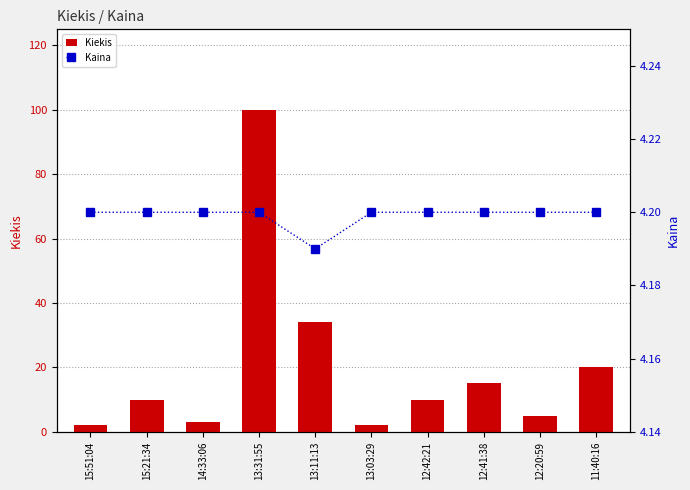

Reading left to right, list all the values displayed in this chart.

Kiekis: 15:51:04=2.0	15:21:34=10.0	14:33:06=3.0	13:31:55=100.0	13:11:13=34.0	13:03:29=2.0	12:42:21=10.0	12:41:38=15.0	12:20:59=5.0	11:40:16=20.0
Kaina: 15:51:04=4.2	15:21:34=4.2	14:33:06=4.2	13:31:55=4.2	13:11:13=4.2	13:03:29=4.2	12:42:21=4.2	12:41:38=4.2	12:20:59=4.2	11:40:16=4.2